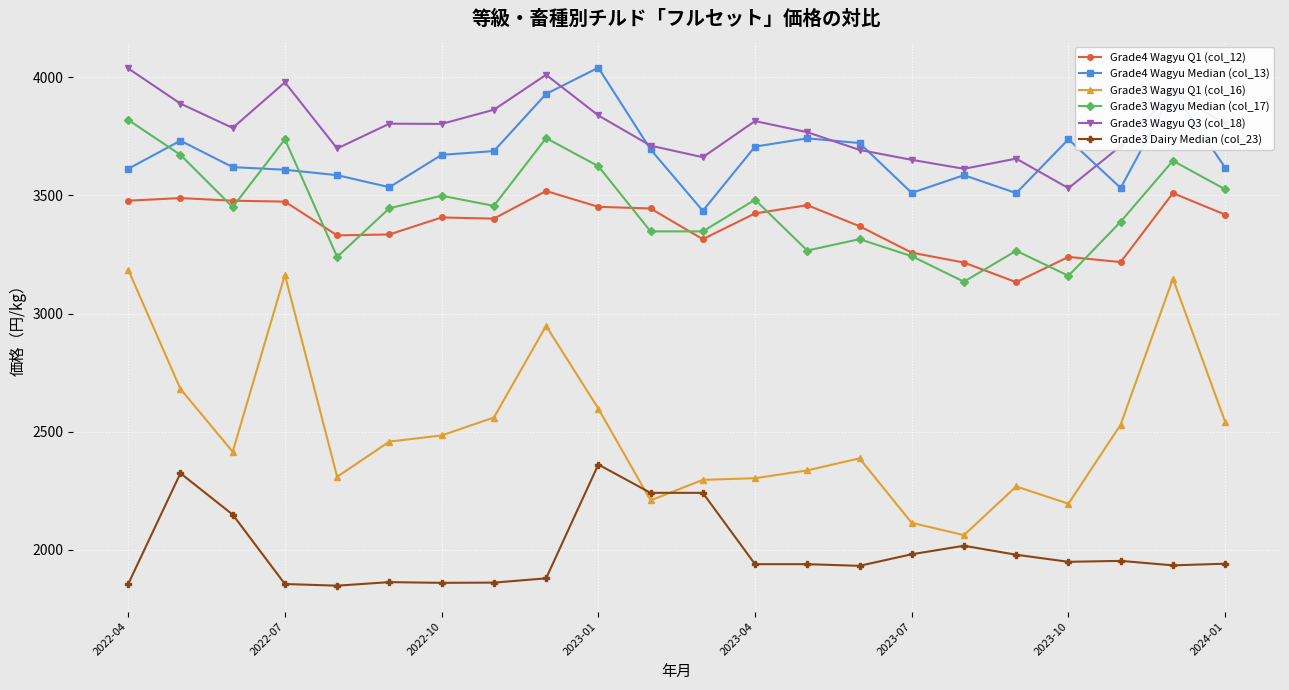

Which series has the widest spread of values?

Grade3 Wagyu Q1 (col_16)